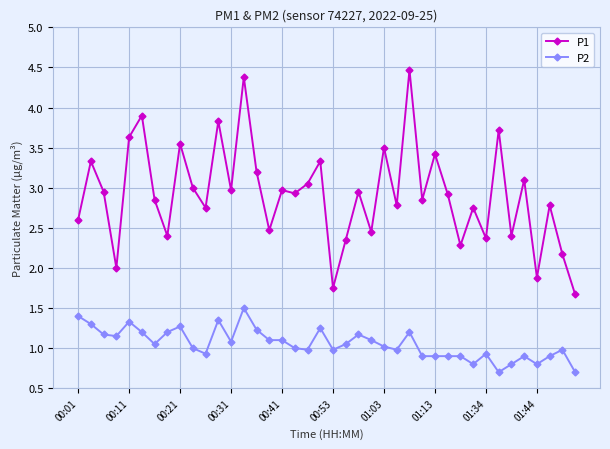

True or false: P1 has more than 2 points higher than both neighbors.

True